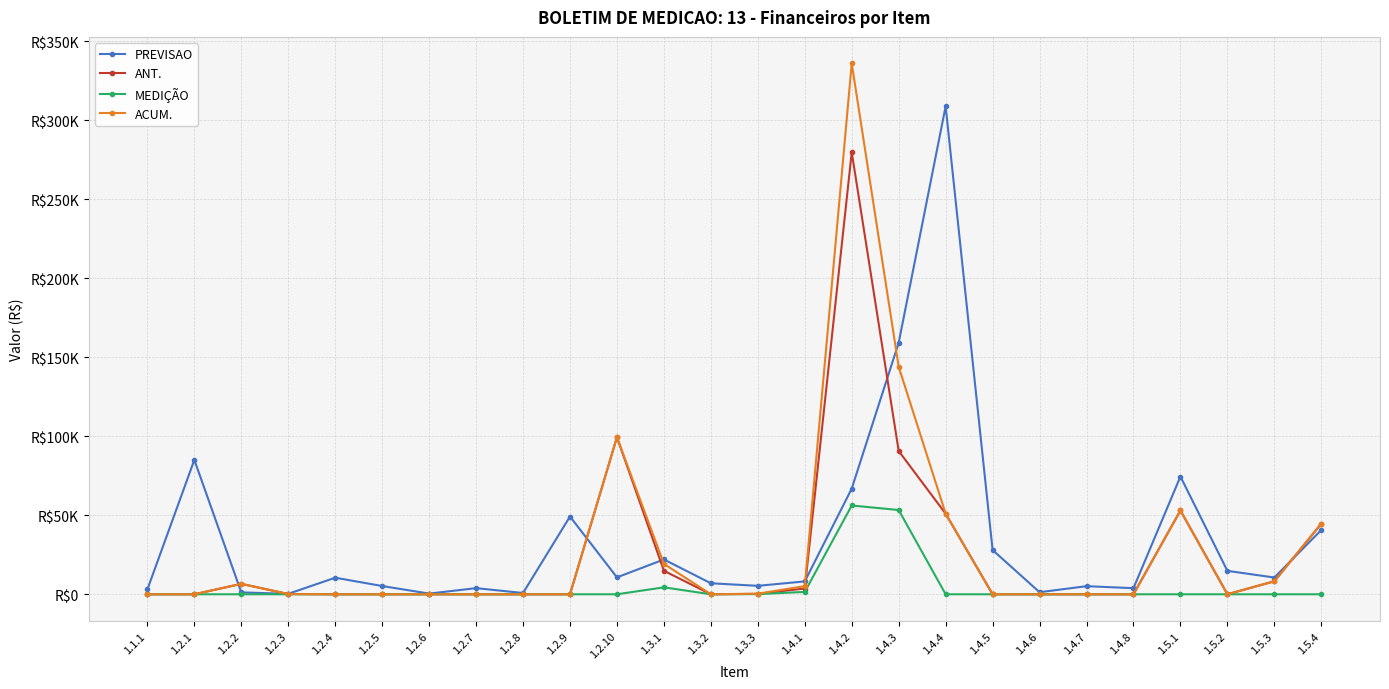

Which series changed the most between 1.2.8 and 1.2.10?

ANT.